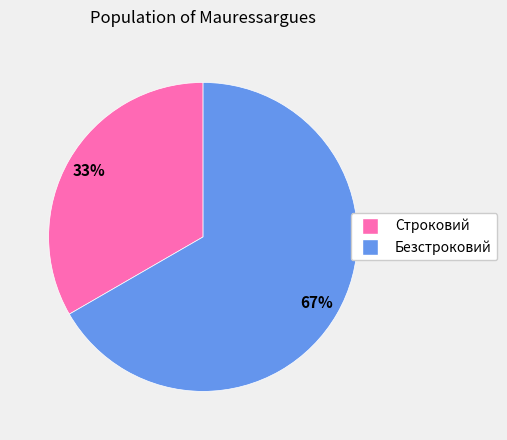

Which category has the biggest portion of the pie?

Безстроковий